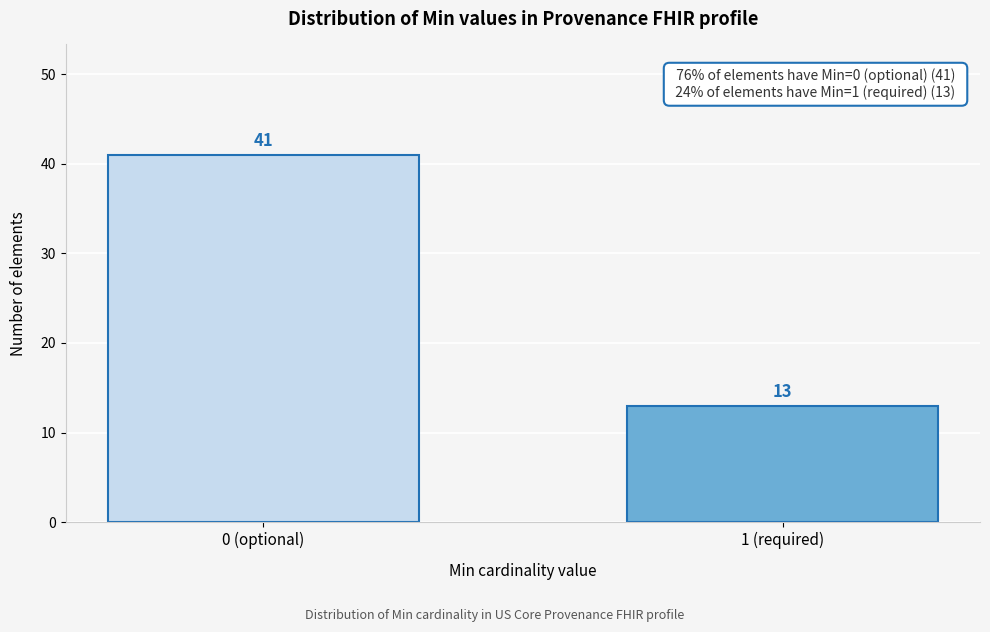

Reading right to left, list all the values displayed in this chart.

13	41